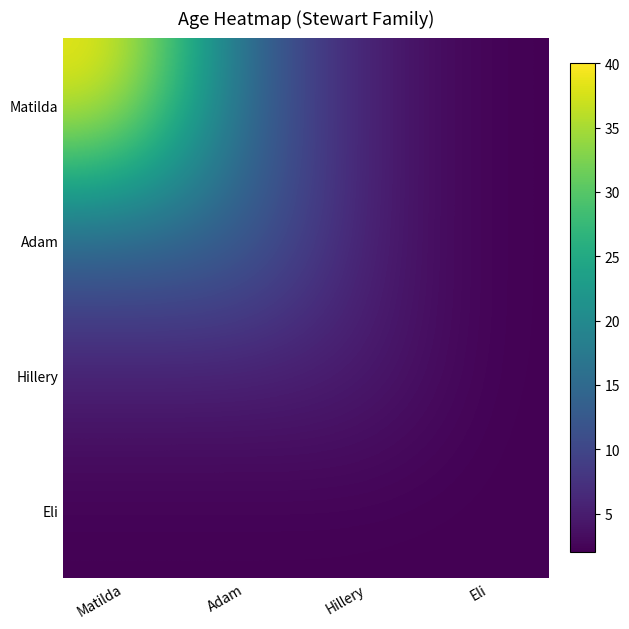

How many distinct data groups are displayed?

4